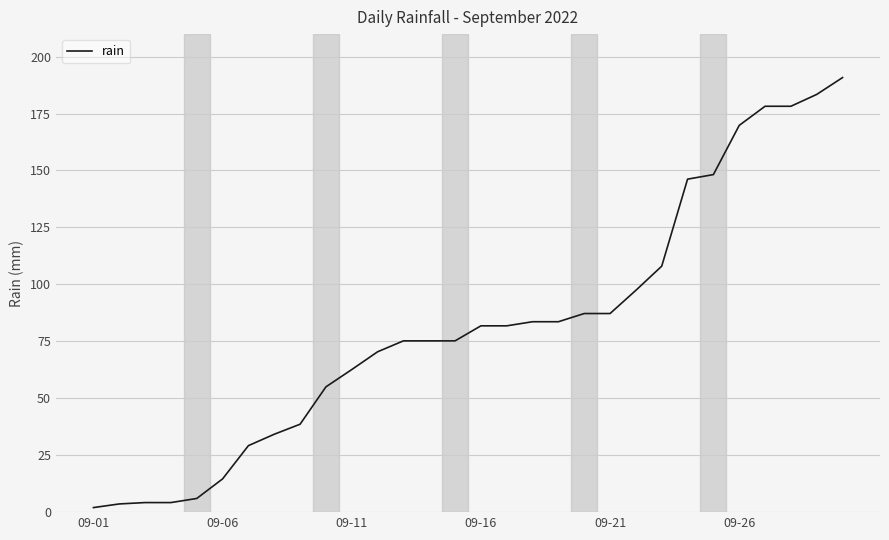

What is the greatest value displayed?

190.8